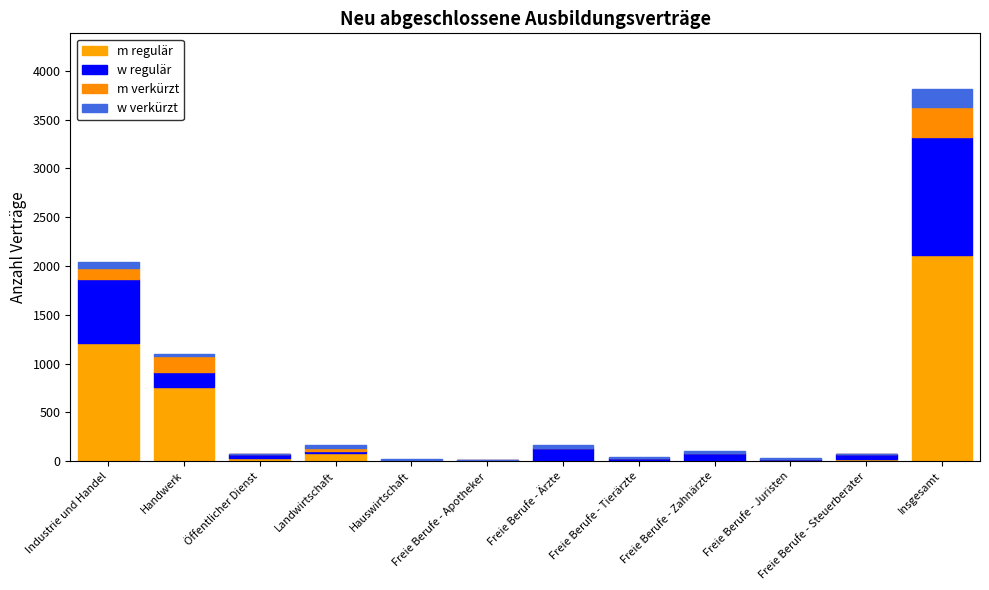

True or false: m regulär has a value of 33 at Öffentlicher Dienst.

True